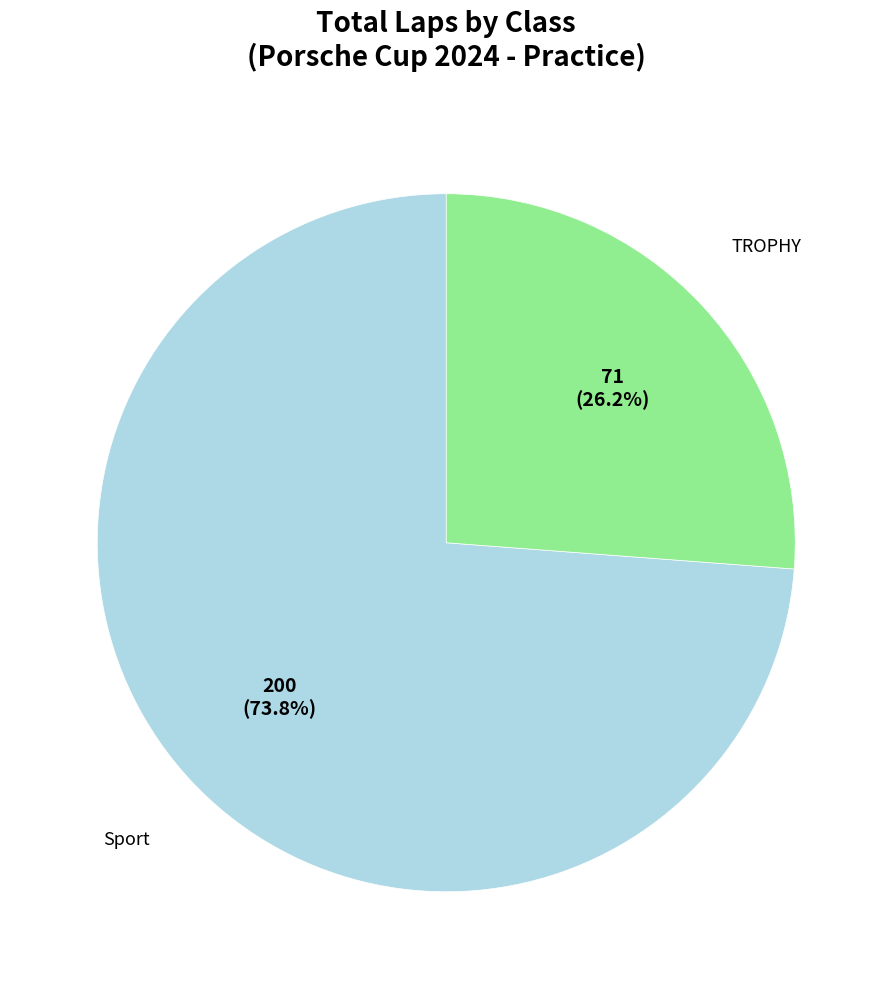

How many segments does this pie chart have?

2